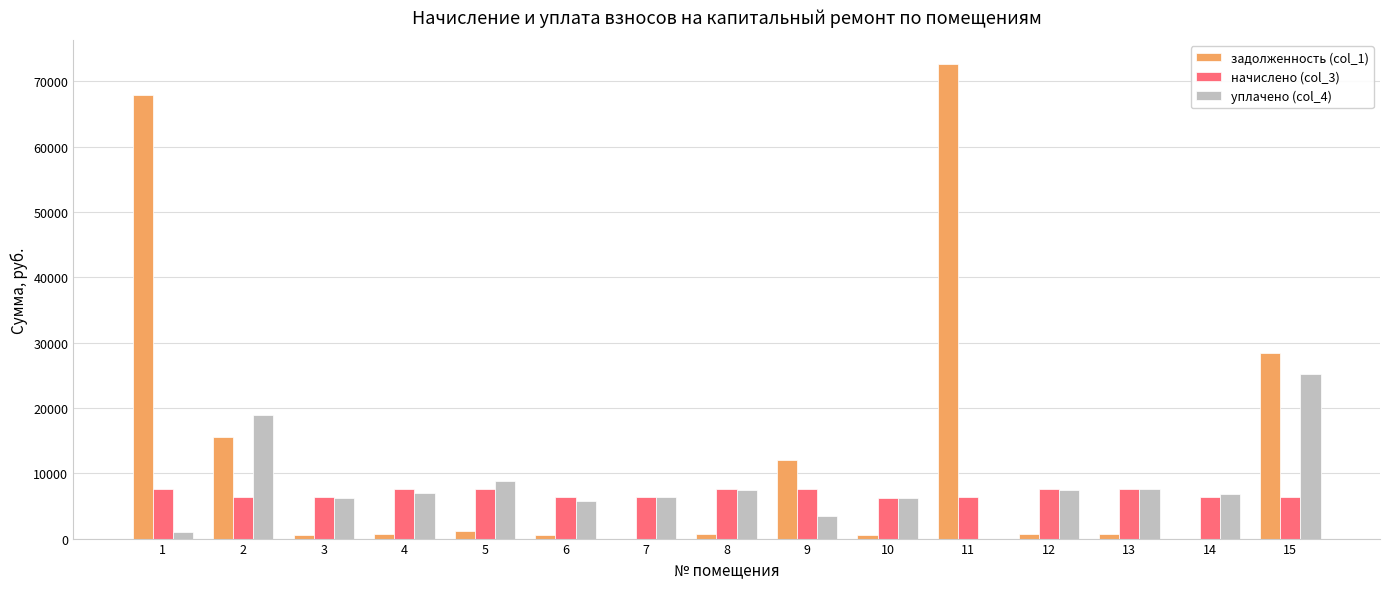

The value of уплачено (col_4) at 5 is 8823.7. True or false?

True